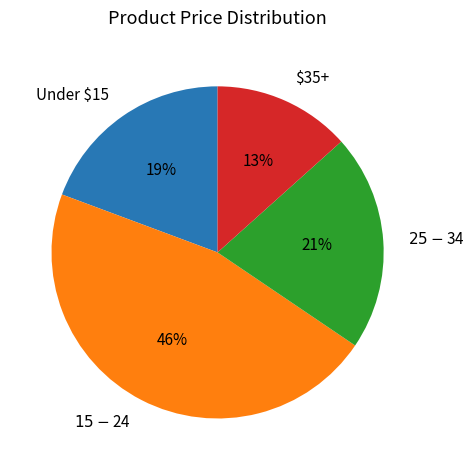

Which category has the smallest portion of the pie?

$35+